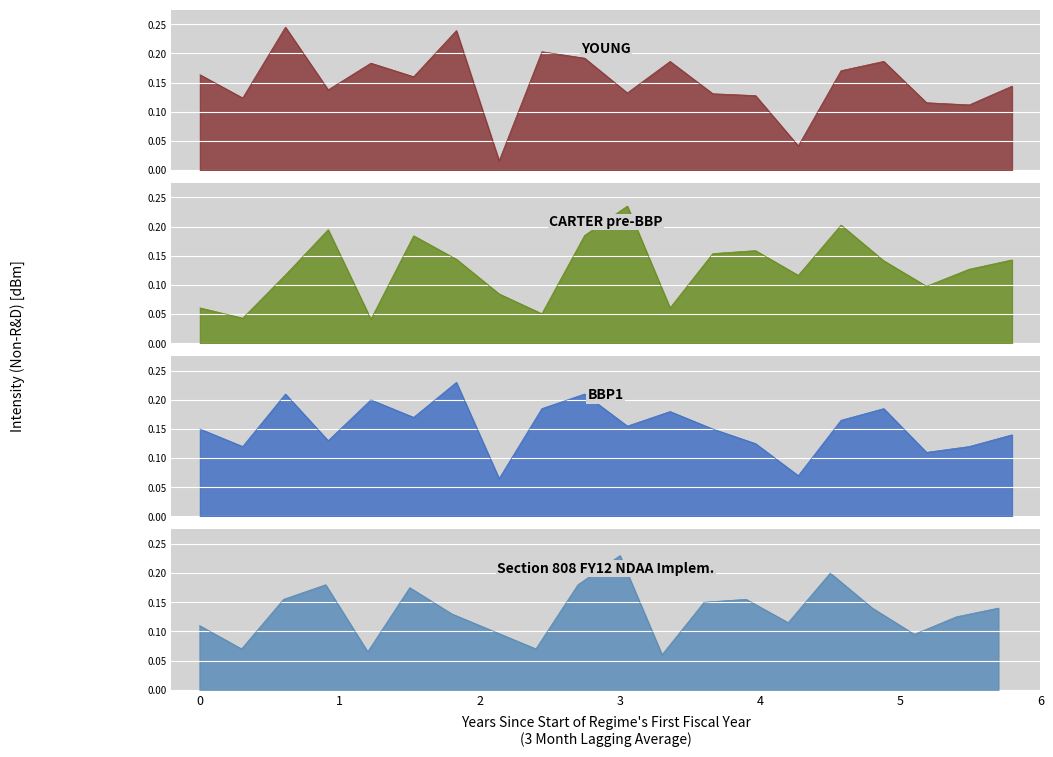

Is the value of YOUNG at 4 greater than the value of CARTER pre-BBP at 0?

Yes